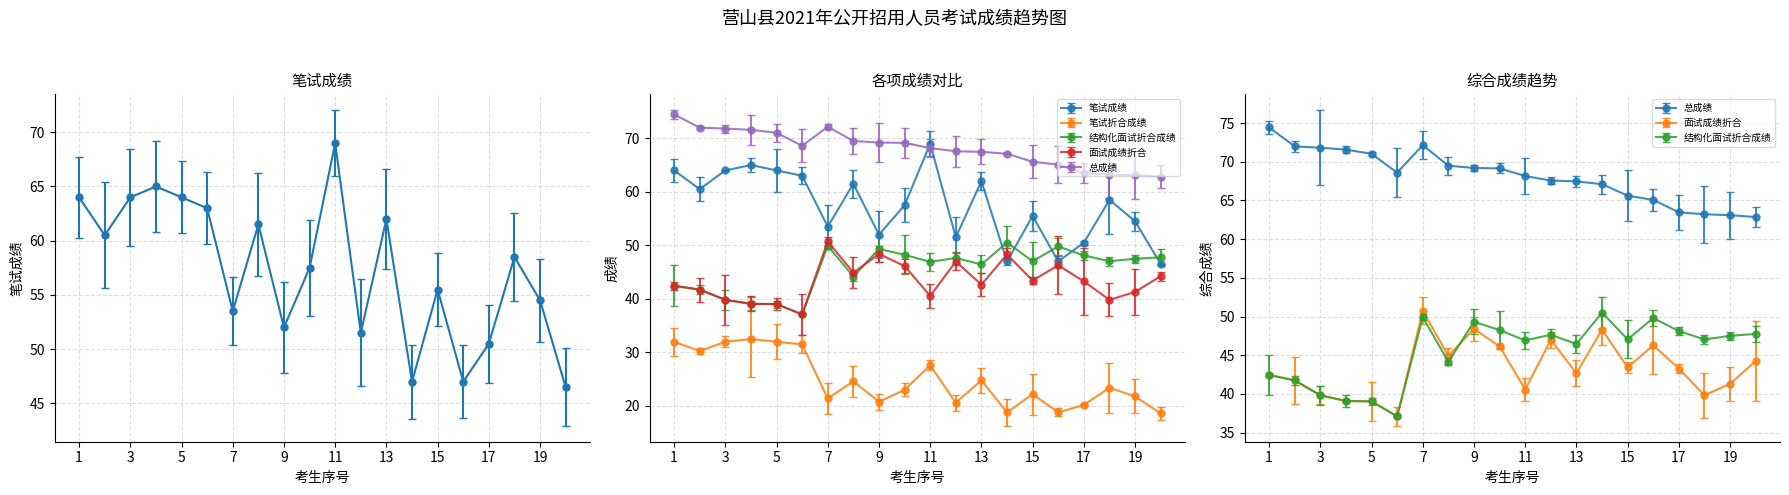

Reading left to right, transcribe all the data shown in this chart.

笔试成绩: 1=64.0	2=60.5	3=64.0	4=65.0	5=64.0	6=63.0	7=53.5	8=61.5	9=52.0	10=57.5	11=69.0	12=51.5	13=62.0	14=47.0	15=55.5	16=47.0	17=50.5	18=58.5	19=54.5	20=46.5
笔试折合成绩: 1=32.0	2=30.2	3=32.0	4=32.5	5=32.0	6=31.5	7=21.4	8=24.6	9=20.8	10=23.0	11=27.6	12=20.6	13=24.8	14=18.8	15=22.2	16=18.8	17=20.2	18=23.4	19=21.8	20=18.6
结构化面试折合成绩: 1=42.5	2=41.7	3=39.8	4=39.1	5=39.0	6=37.1	7=49.9	8=44.2	9=49.3	10=48.2	11=46.9	12=47.6	13=46.4	14=50.5	15=47.0	16=49.8	17=48.1	18=47.0	19=47.5	20=47.8
面试成绩折合: 1=42.5	2=41.7	3=39.8	4=39.1	5=39.0	6=37.1	7=50.8	8=44.9	9=48.4	10=46.1	11=40.6	12=47.0	13=42.7	14=48.3	15=43.4	16=46.3	17=43.3	18=39.8	19=41.3	20=44.3
总成绩: 1=74.5	2=72.0	3=71.8	4=71.6	5=71.0	6=68.6	7=72.2	8=69.5	9=69.2	10=69.2	11=68.2	12=67.6	13=67.5	14=67.1	15=65.6	16=65.1	17=63.5	18=63.2	19=63.1	20=62.9